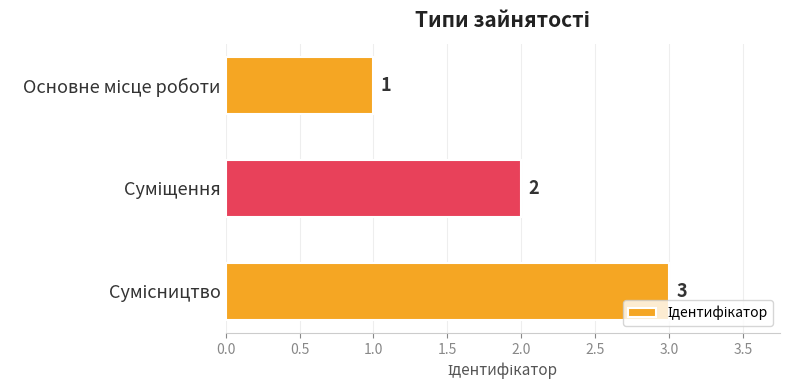

What is the greatest value displayed?

3